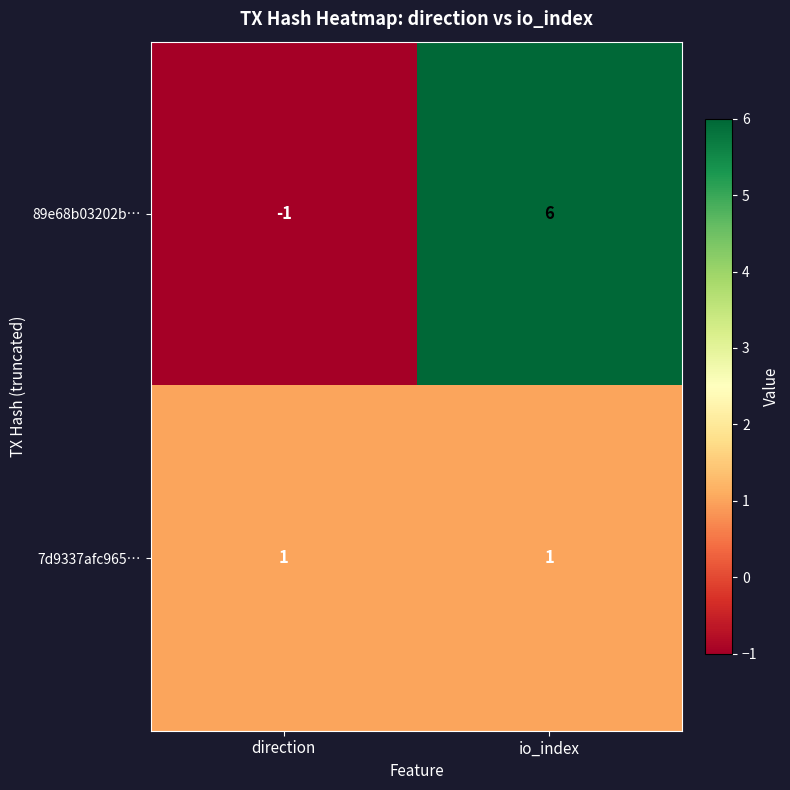

What is the difference between the 89e68b03202b… values at io_index and direction?

7